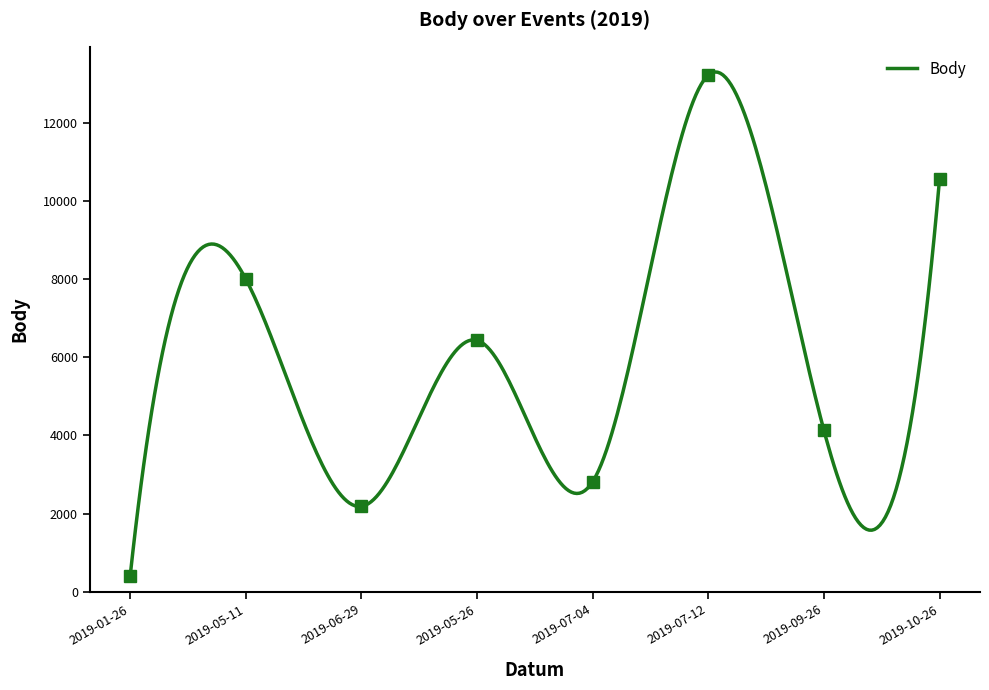

Reading right to left, list all the values displayed in this chart.

2019-10-26=10550	2019-09-26=4128	2019-07-12=13212	2019-07-04=2814	2019-05-26=6431	2019-06-29=2183	2019-05-11=7997	2019-01-26=402